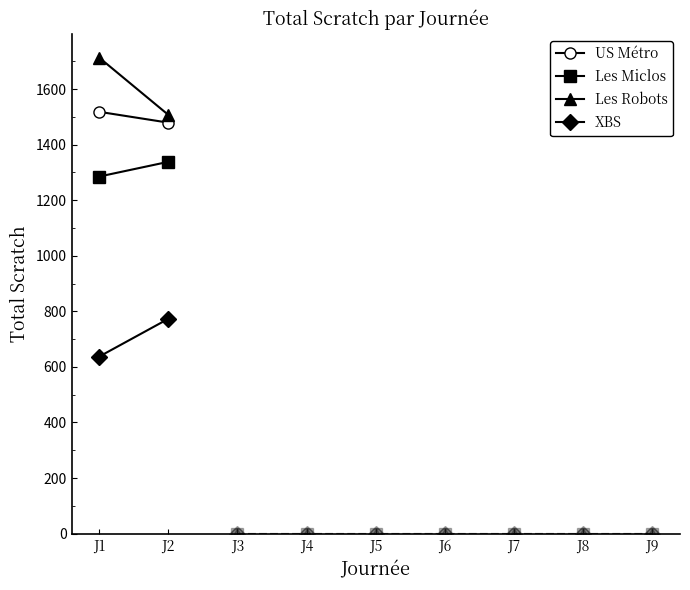

Between J1 and J2, which series saw the biggest shift?

Les Robots